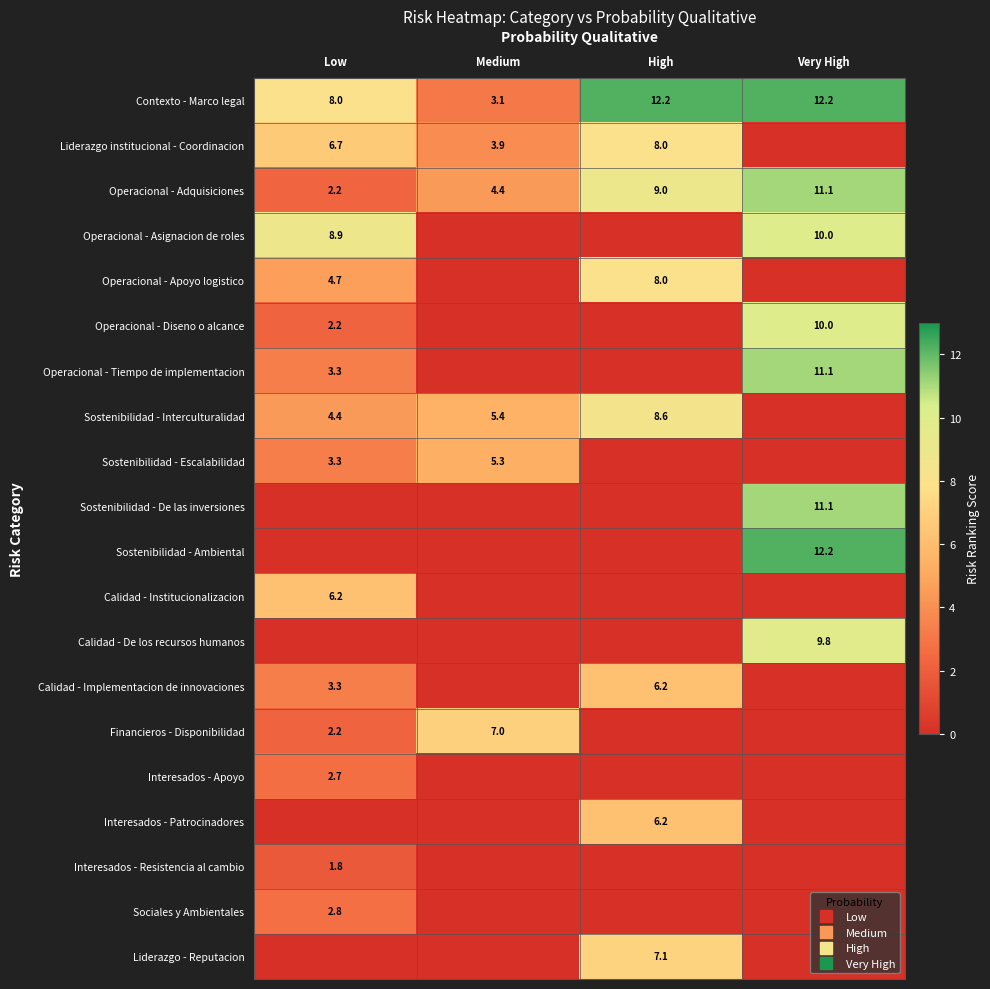

List the series in order of their peak value, highest first.

Contexto - Marco legal, Sostenibilidad - Ambiental, Operacional - Adquisiciones, Operacional - Tiempo de implementacion, Sostenibilidad - De las inversiones, Operacional - Asignacion de roles, Operacional - Diseno o alcance, Calidad - De los recursos humanos, Sostenibilidad - Interculturalidad, Liderazgo institucional - Coordinacion, Operacional - Apoyo logistico, Liderazgo - Reputacion, Financieros - Disponibilidad, Calidad - Institucionalizacion, Calidad - Implementacion de innovaciones, Interesados - Patrocinadores, Sostenibilidad - Escalabilidad, Sociales y Ambientales, Interesados - Apoyo, Interesados - Resistencia al cambio